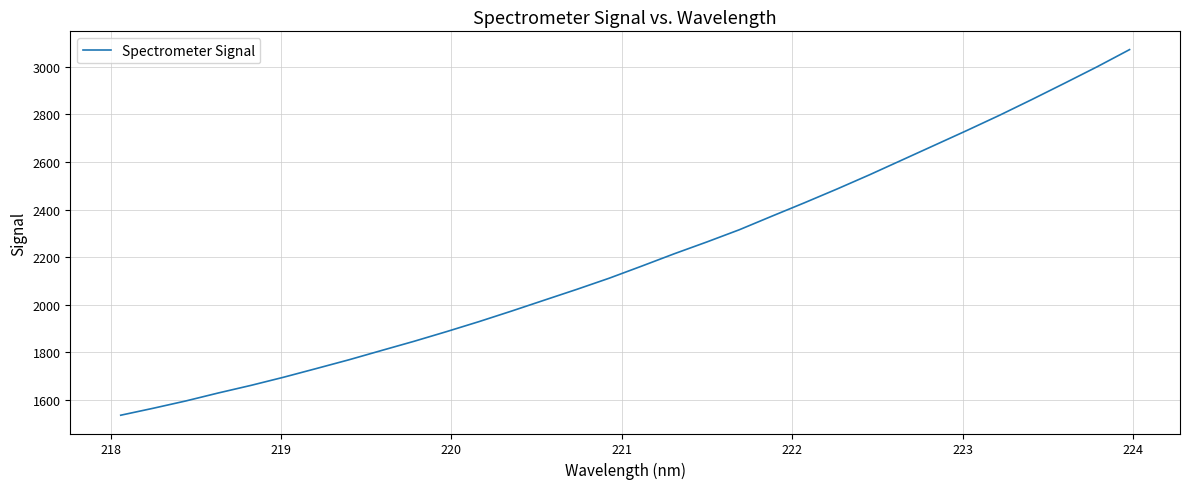

What is the maximum value shown in the chart?

3072.4